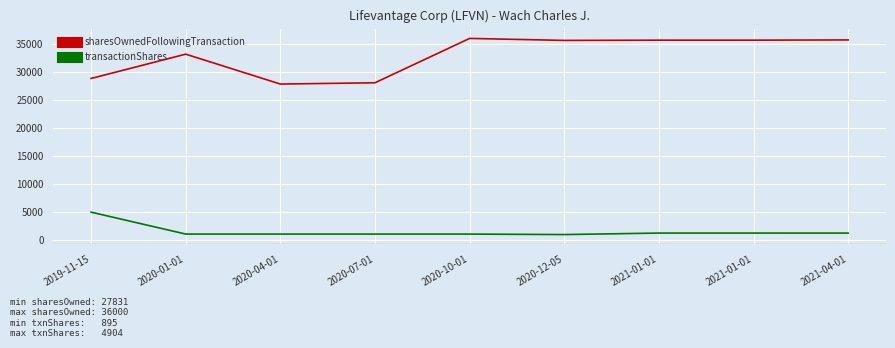

What is the label of the 8th point from the left?

2021-01-01